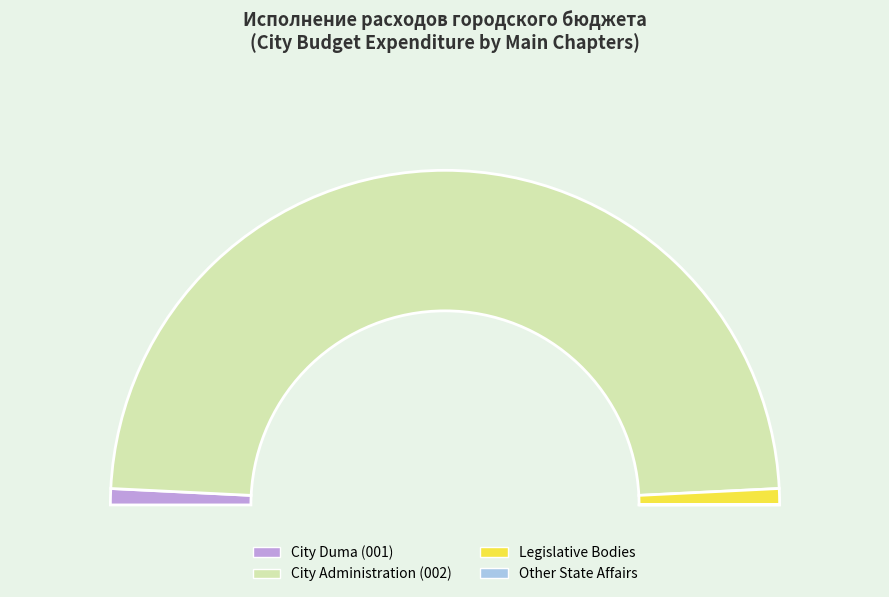

Count the number of slices in the pie.

5